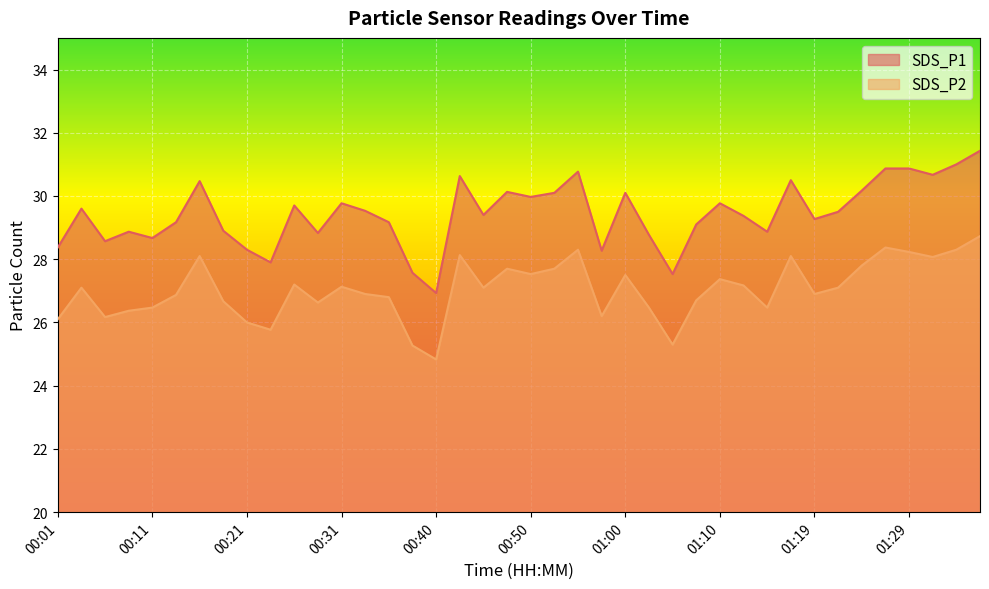

What is the spread (max minus min) of values at 01:36?

2.7